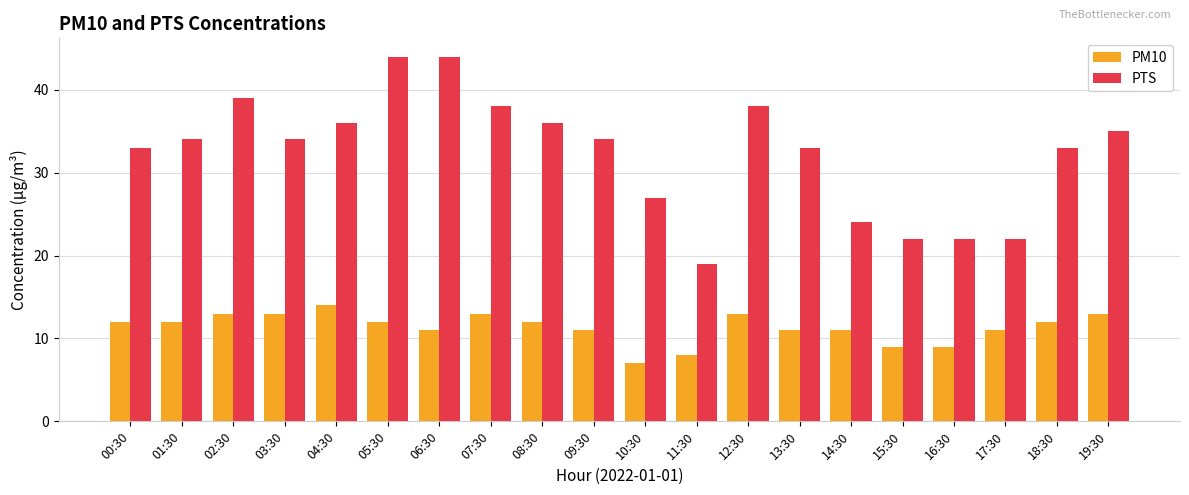

What is the value of the PM10 bar at the 12th from the left?

8